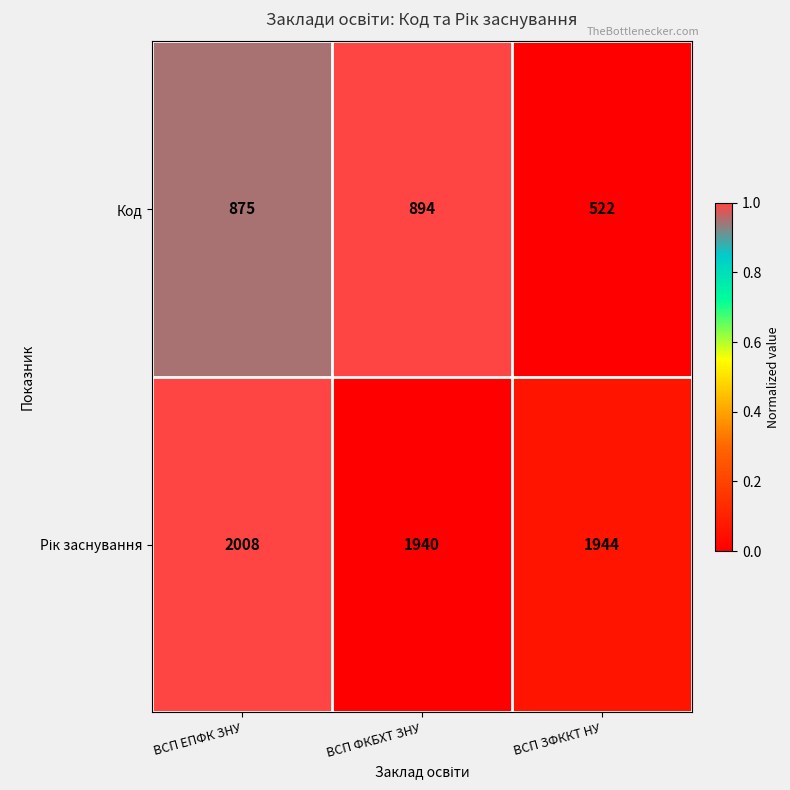

What is the difference between the Код values at ВСП ФКБХТ ЗНУ and ВСП ЕПФК ЗНУ?

19